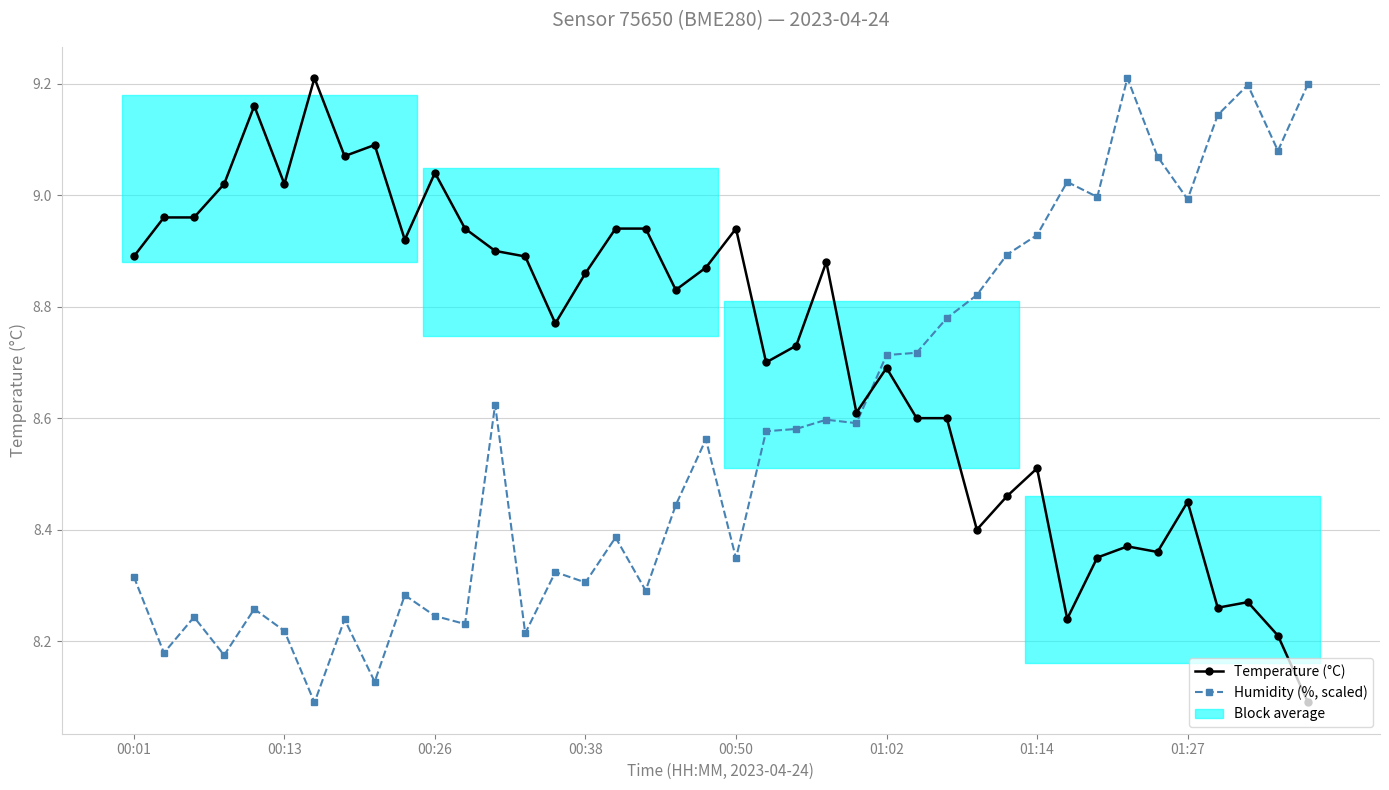

Which series changed the most between 26 and 31?

Temperature (°C)